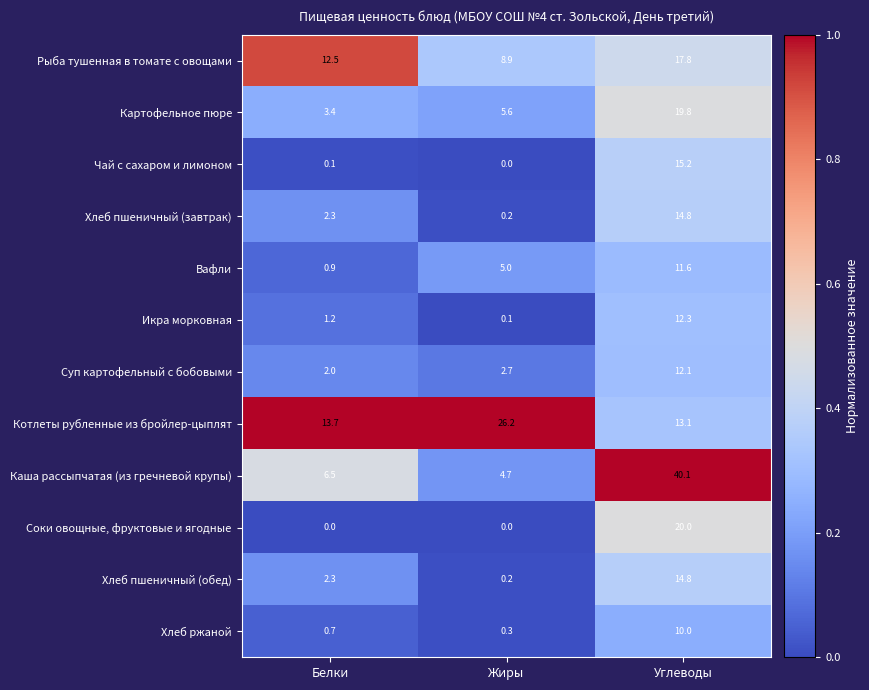

Is the value of Хлеб пшеничный (завтрак) at Углеводы greater than the value of Суп картофельный с бобовыми at Жиры?

Yes